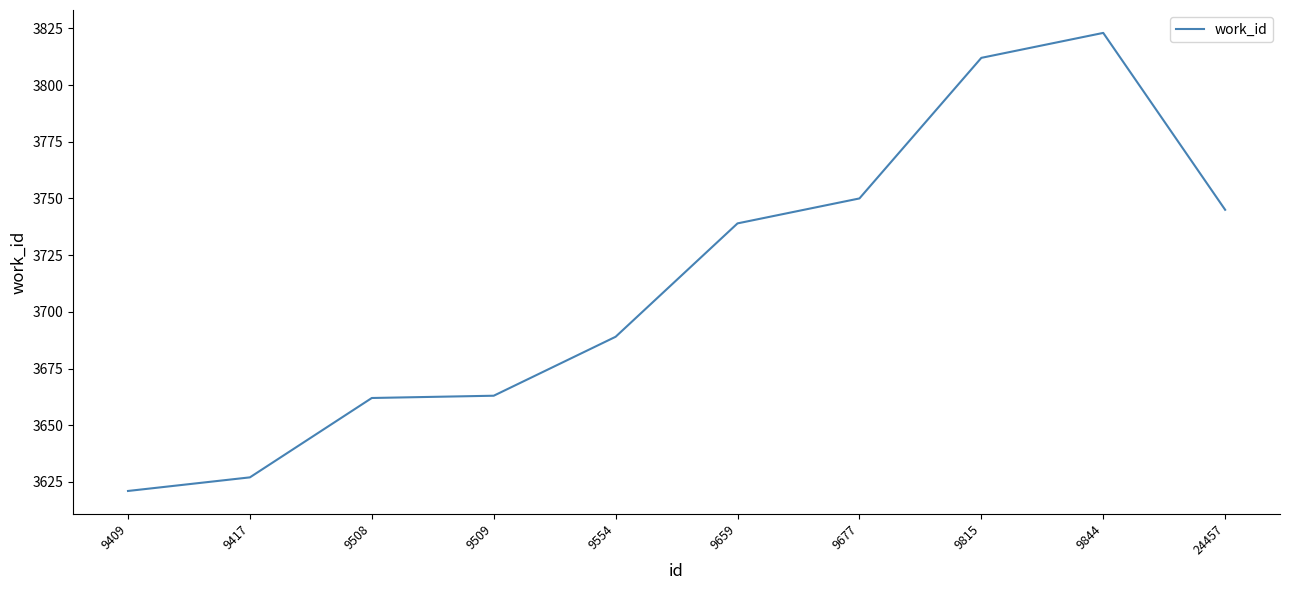

Reading right to left, list all the values displayed in this chart.

24457=3745	9844=3823	9815=3812	9677=3750	9659=3739	9554=3689	9509=3663	9508=3662	9417=3627	9409=3621